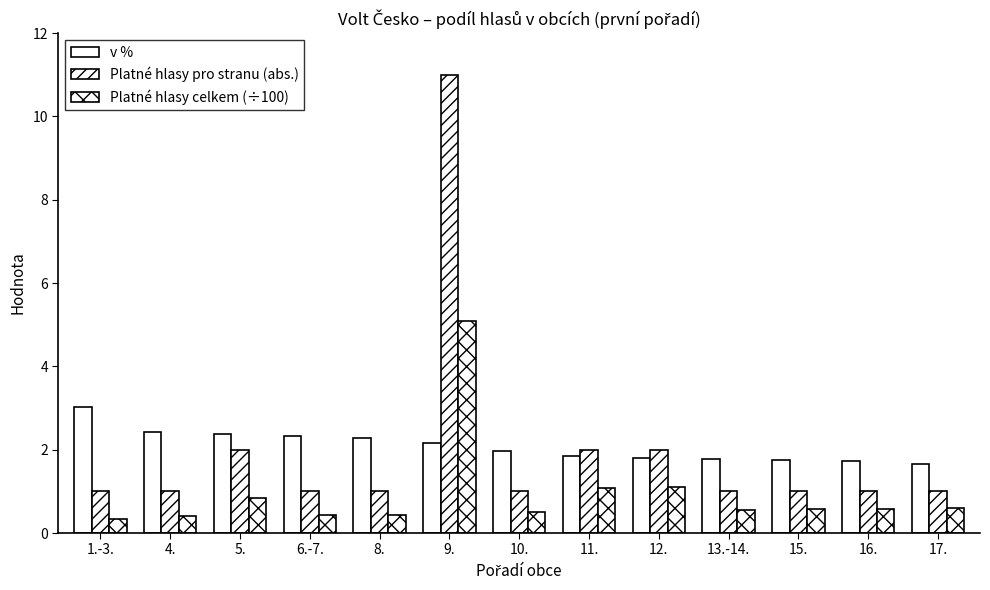

What is the value of the v % bar at the 2nd from the left?

2.4